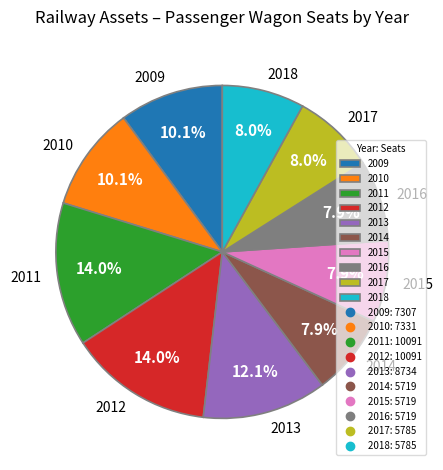

What is the ratio of the value at 2010 to the value at 2011?

0.7